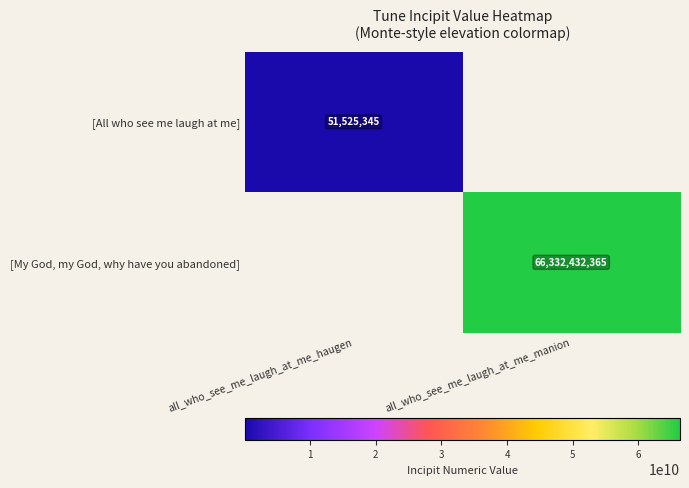

Is it true that [My God, my God, why have you abandoned] equals 66332432365 at all_who_see_me_laugh_at_me_manion?

True